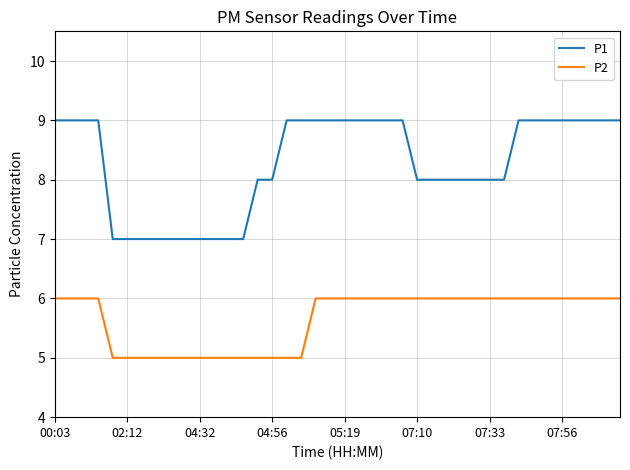

True or false: P2 and P1 intersect in this chart.

False